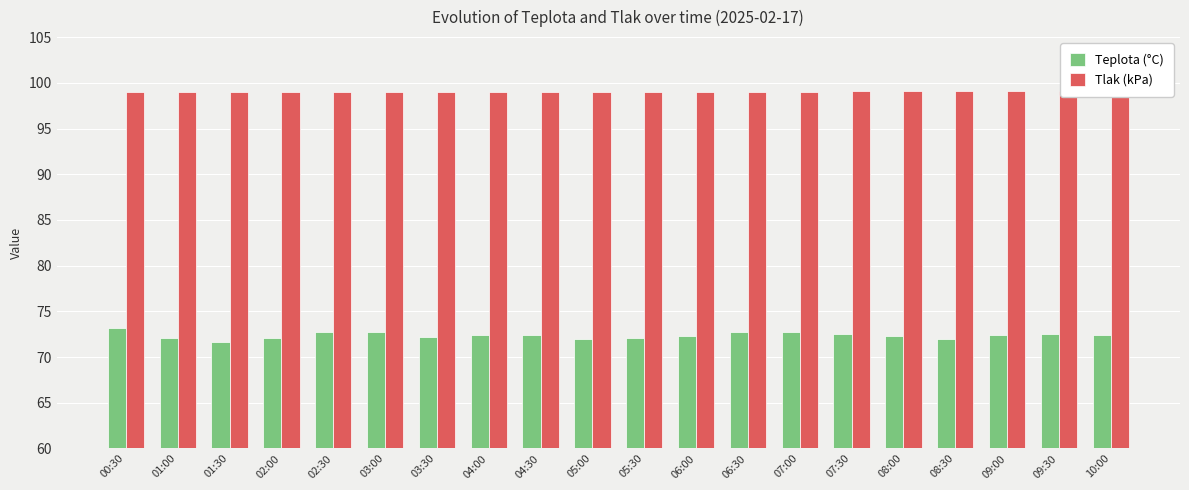

How many bars are there in total?

40